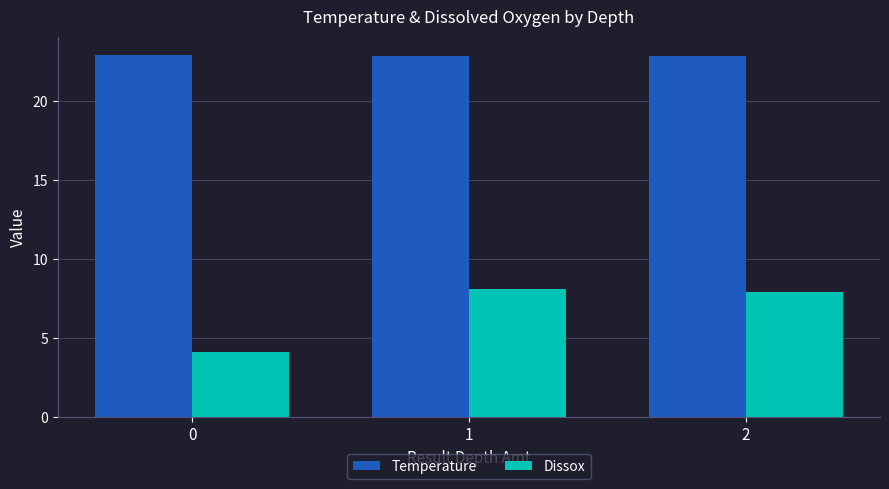

How many series are shown in this chart?

2